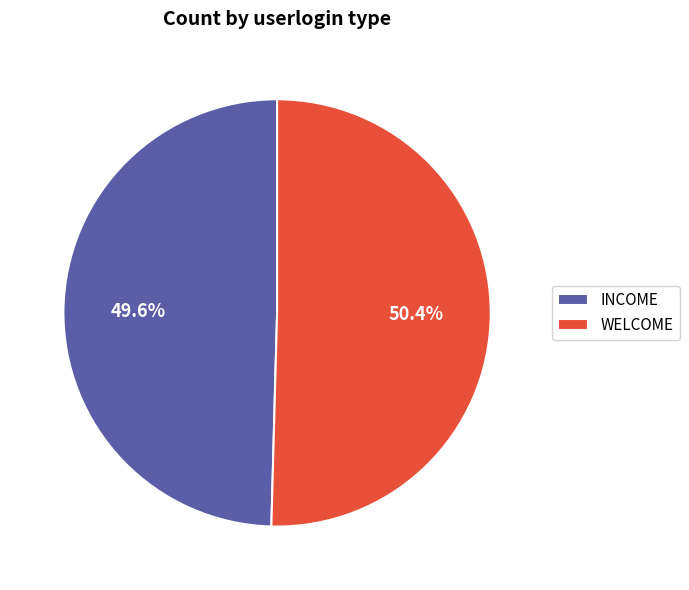

To the nearest percent, what is the difference between the WELCOME and INCOME slice percentages?

1%